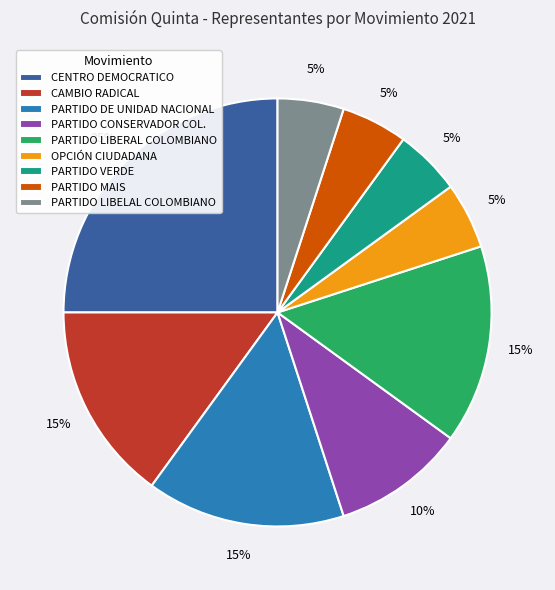

Is the sum of PARTIDO VERDE and PARTIDO LIBERAL COLOMBIANO greater than half?

No